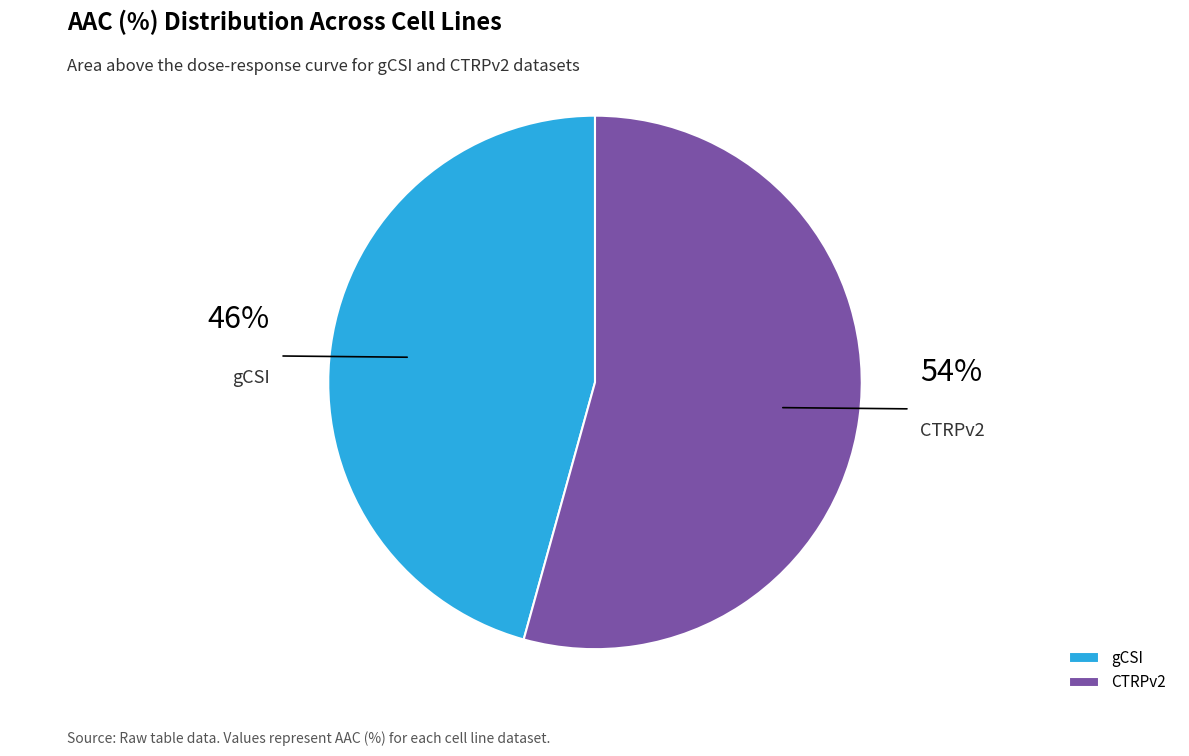

Is there any slice that represents more than half of the pie?

Yes